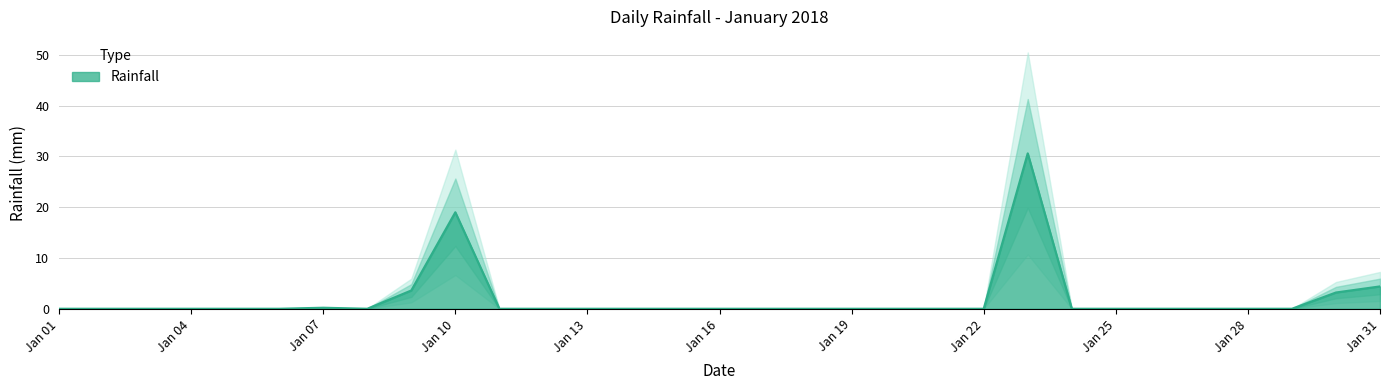

List the labels in order of value, smallest first.

2018-01-01, 2018-01-02, 2018-01-03, 2018-01-04, 2018-01-05, 2018-01-06, 2018-01-08, 2018-01-11, 2018-01-12, 2018-01-13, 2018-01-14, 2018-01-15, 2018-01-16, 2018-01-17, 2018-01-18, 2018-01-19, 2018-01-20, 2018-01-21, 2018-01-22, 2018-01-24, 2018-01-25, 2018-01-26, 2018-01-27, 2018-01-28, 2018-01-29, 2018-01-07, 2018-01-30, 2018-01-09, 2018-01-31, 2018-01-10, 2018-01-23